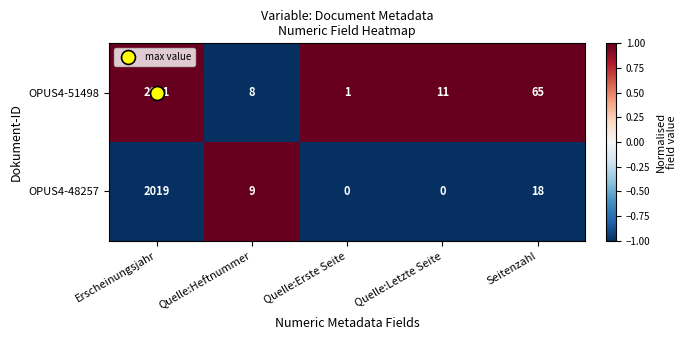

At which category is the sum across all series the highest?

Erscheinungsjahr